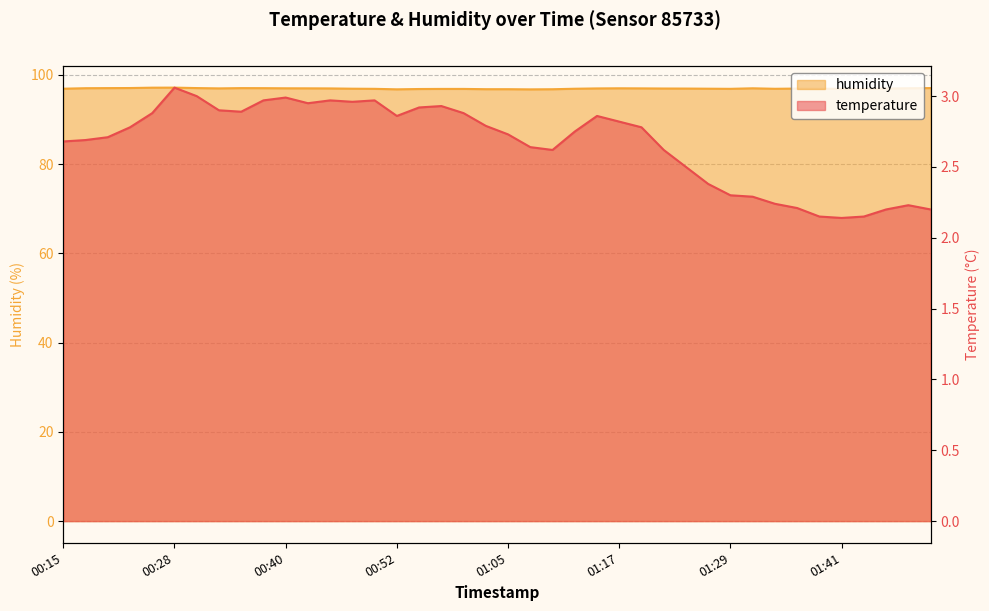

Rank the series by their average value, from lowest to highest.

temperature, humidity